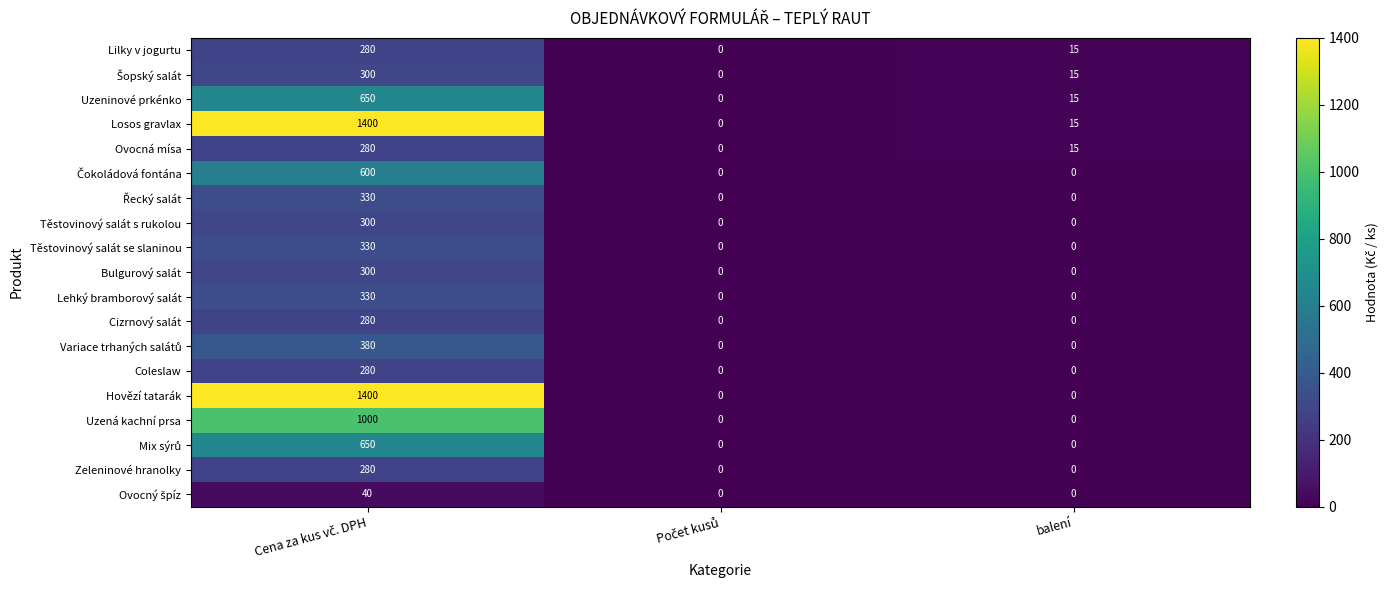

The Lehký bramborový salát series shows 0 at balení. True or false?

True